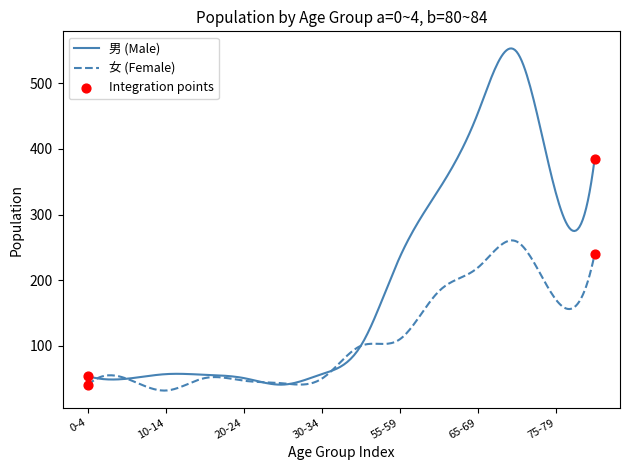

Which series has the largest range (max minus min)?

男 (Male)